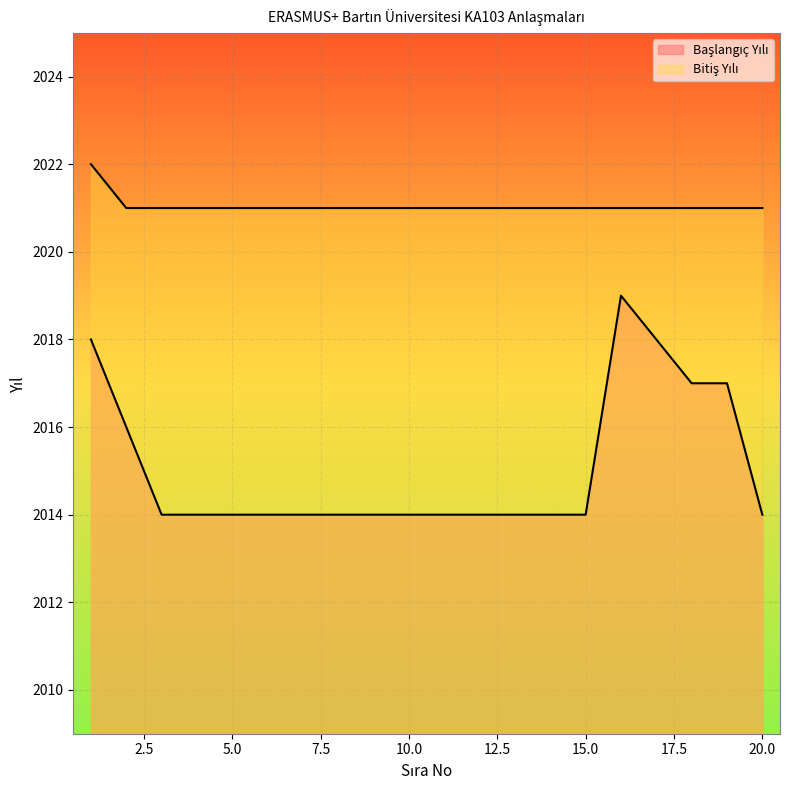

Is the value of Bitiş Yılı at 19 greater than the value of Başlangıç Yılı at 18?

Yes